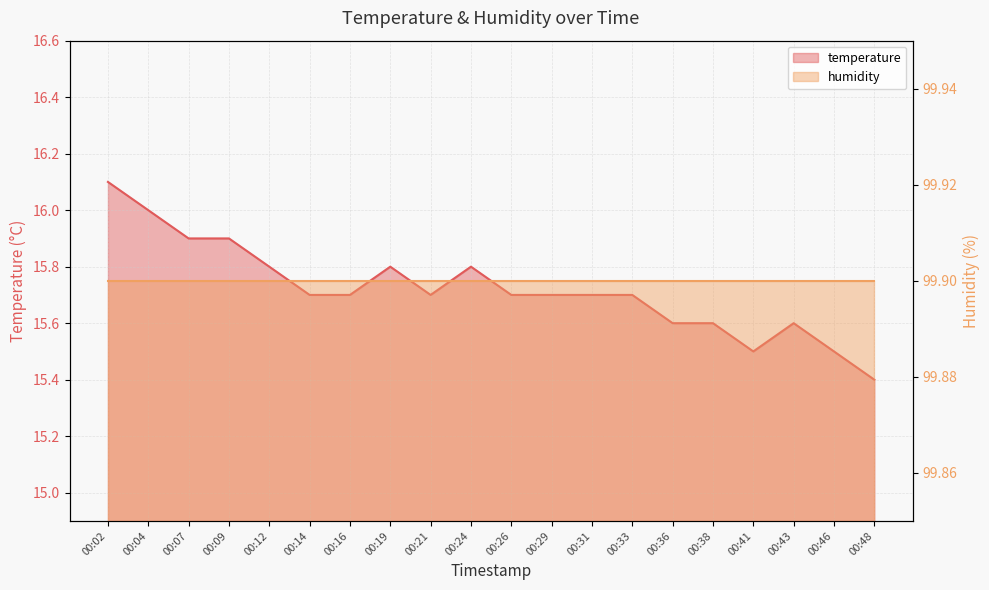

True or false: the data has more than 2 interior local peaks.

True